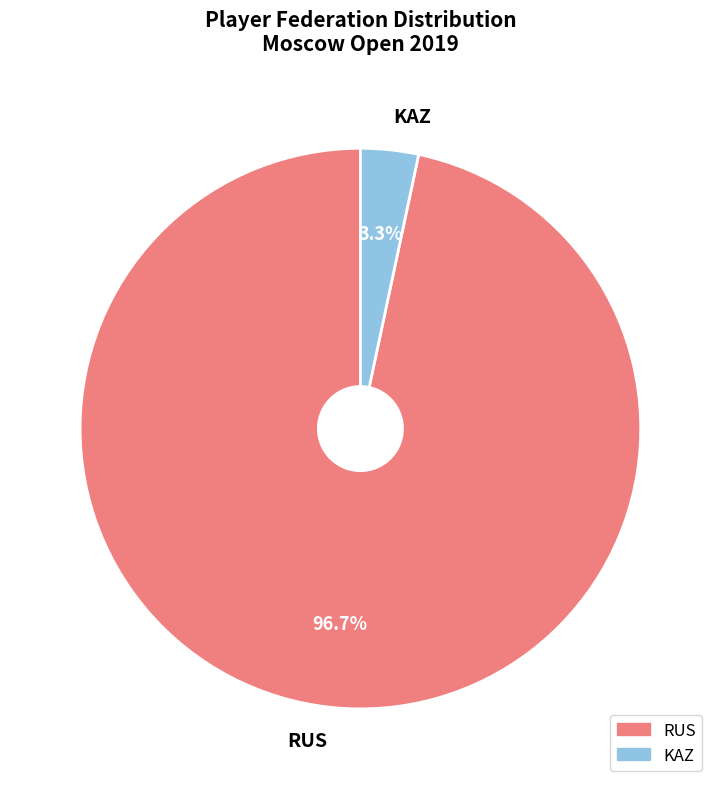

How much of the chart is everything except RUS?

3.3%